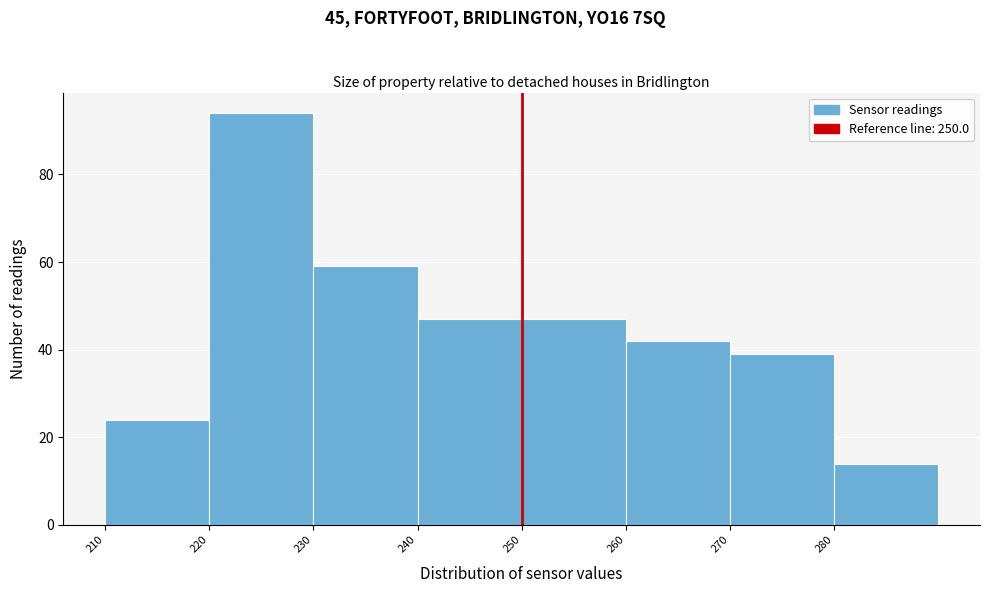

Over which range of the x-axis is the bar tallest?

220 to 230